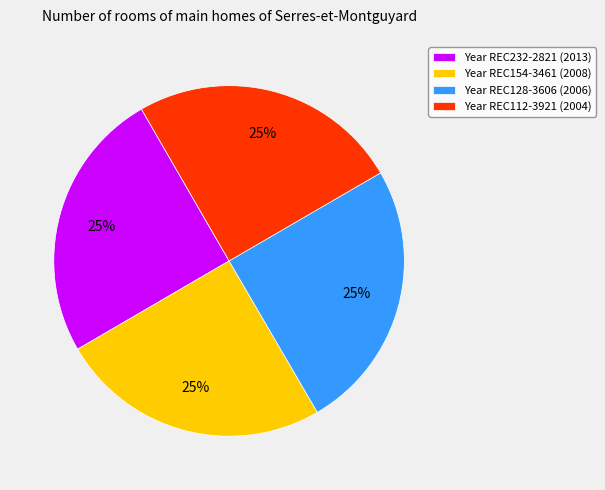

Approximately how many times larger is the value at Year REC128-3606 (2006) compared to Year REC232-2821 (2013)?

1.0